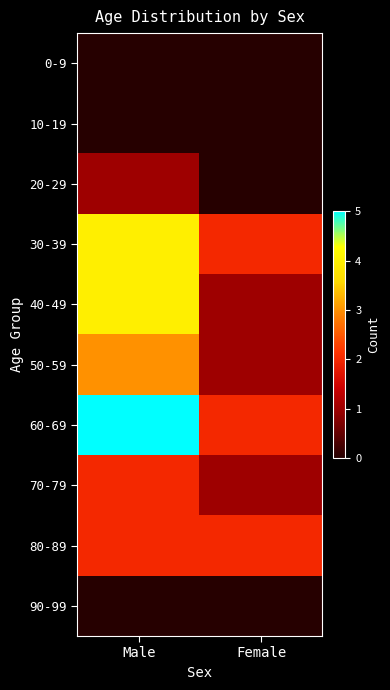

Count the number of data series in this chart.

10